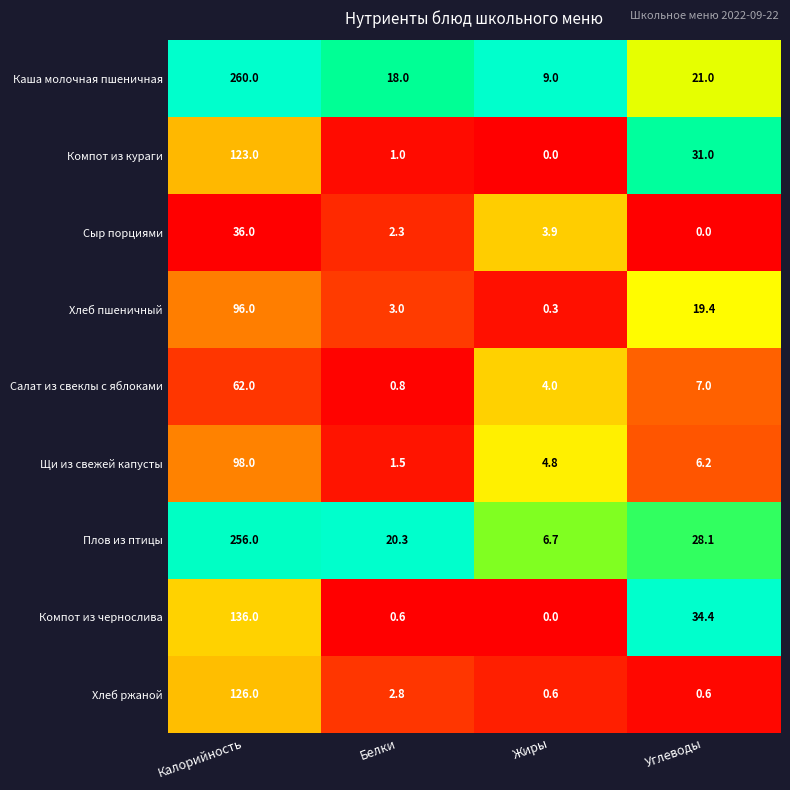

Where is Хлеб пшеничный nearest to the value 48?

Углеводы